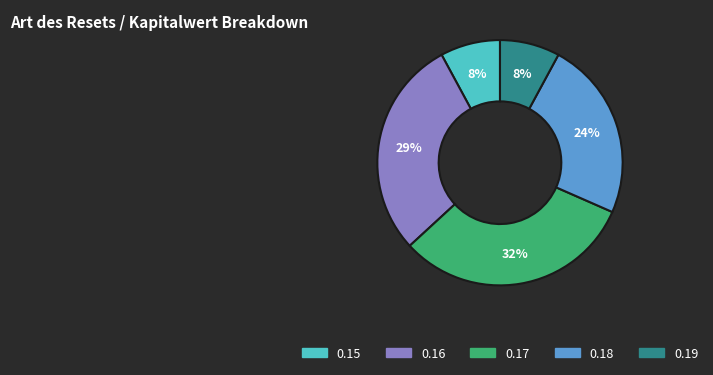

To the nearest percent, what is the difference between the largest and smallest slice percentages?

24%